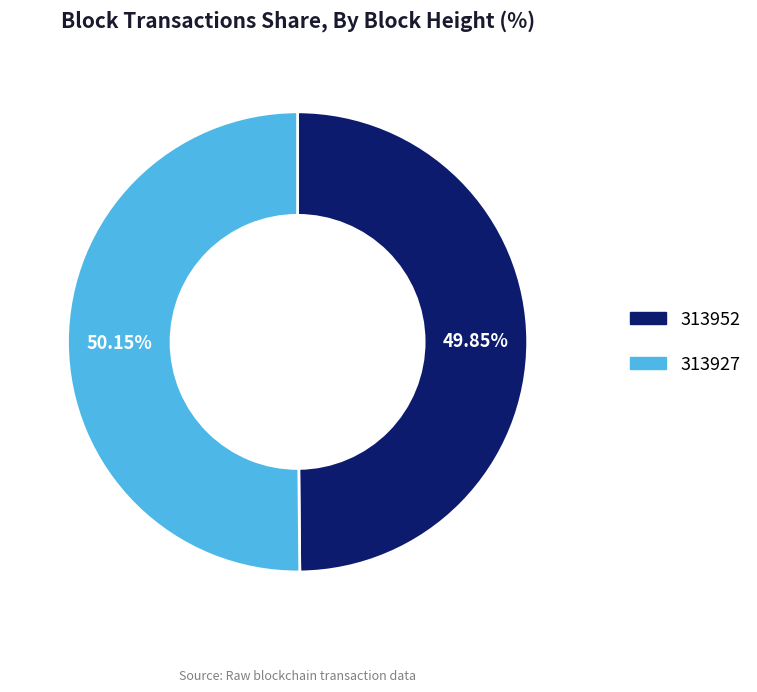

How many segments does this pie chart have?

2